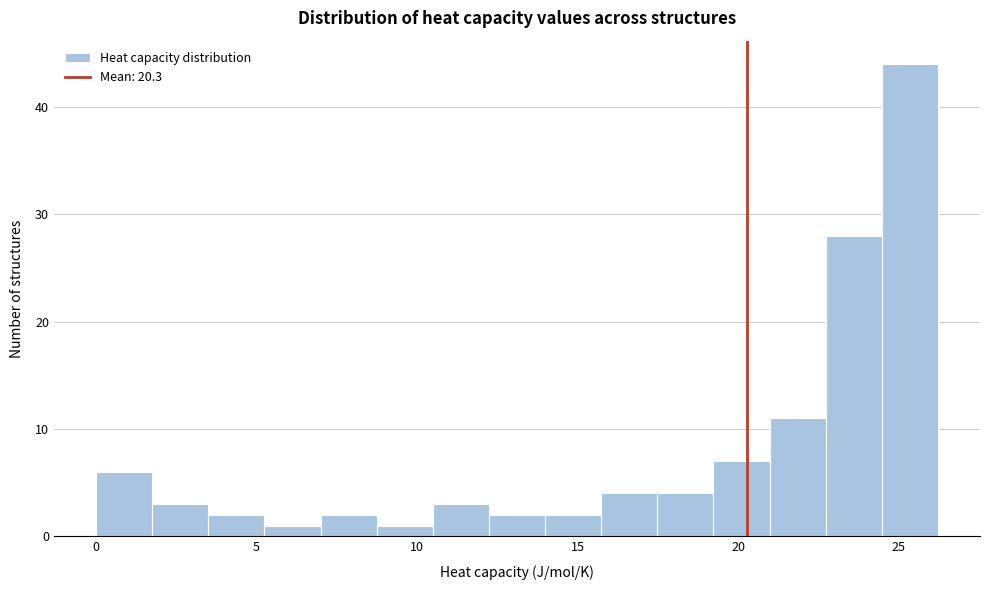

Read against the x-axis, roughly where is the centre of the tallest bar?

25.5